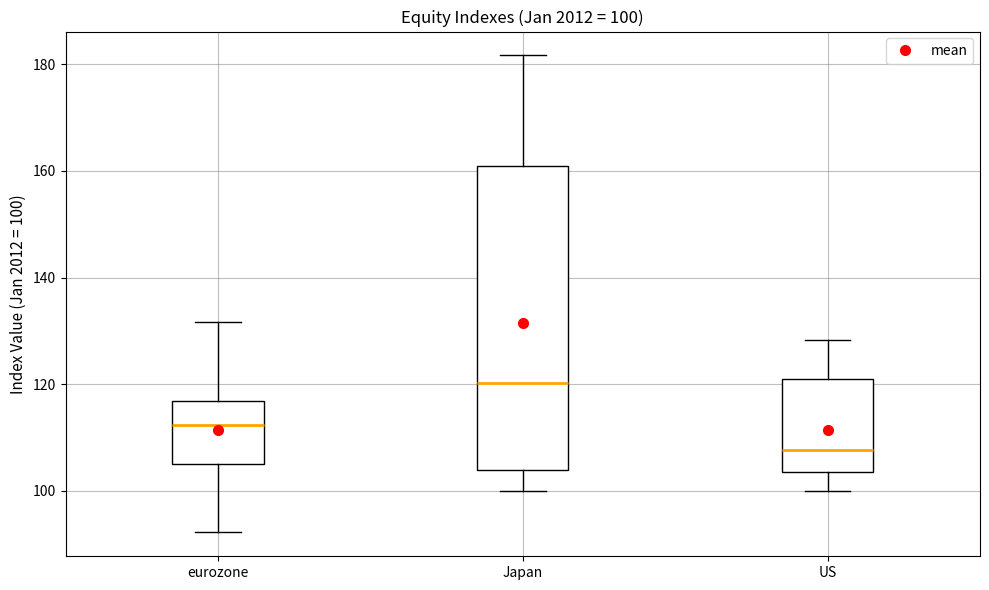

Which box is the tallest, from its lower edge to its upper edge?

Japan